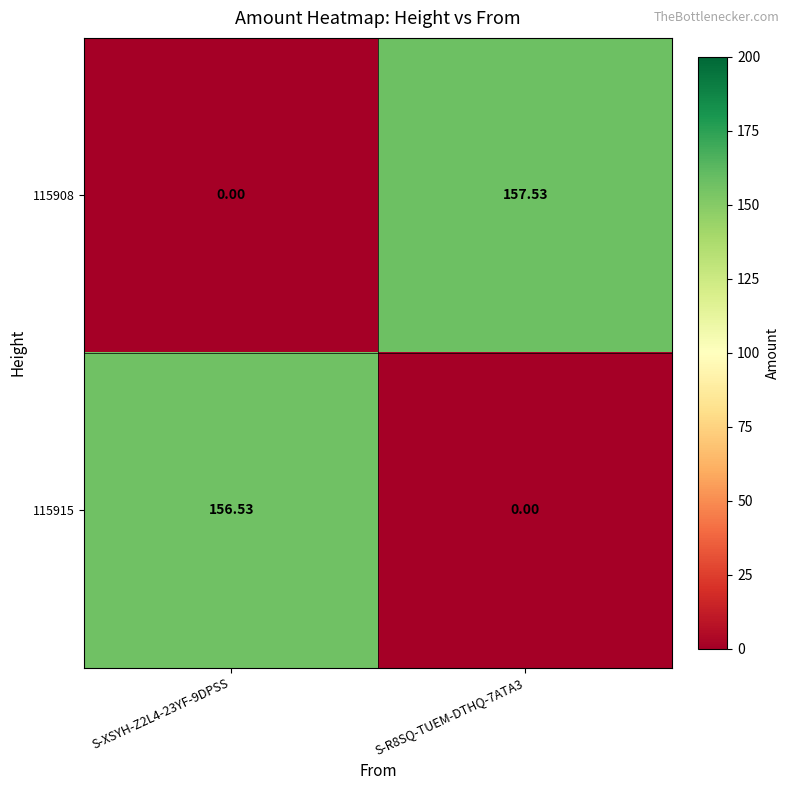

Is the value of 115915 at S-XSYH-Z2L4-23YF-9DPSS greater than the value of 115908 at S-R8SQ-TUEM-DTHQ-7ATA3?

No